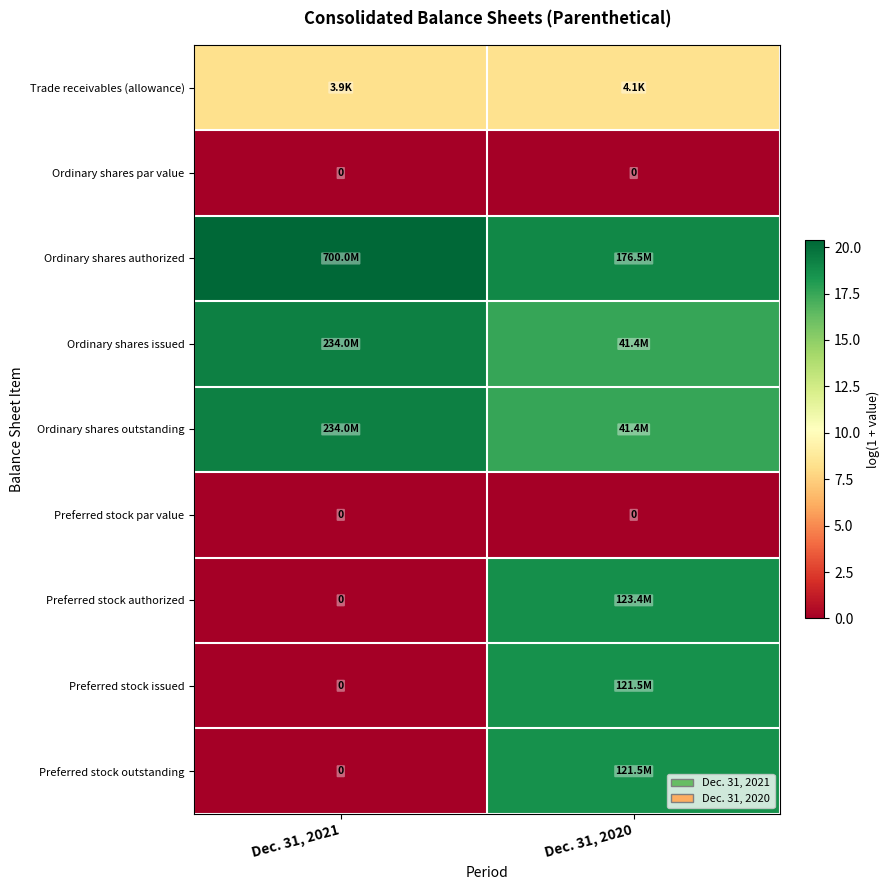

What is the total value across all series at Dec. 31, 2021?

67.2